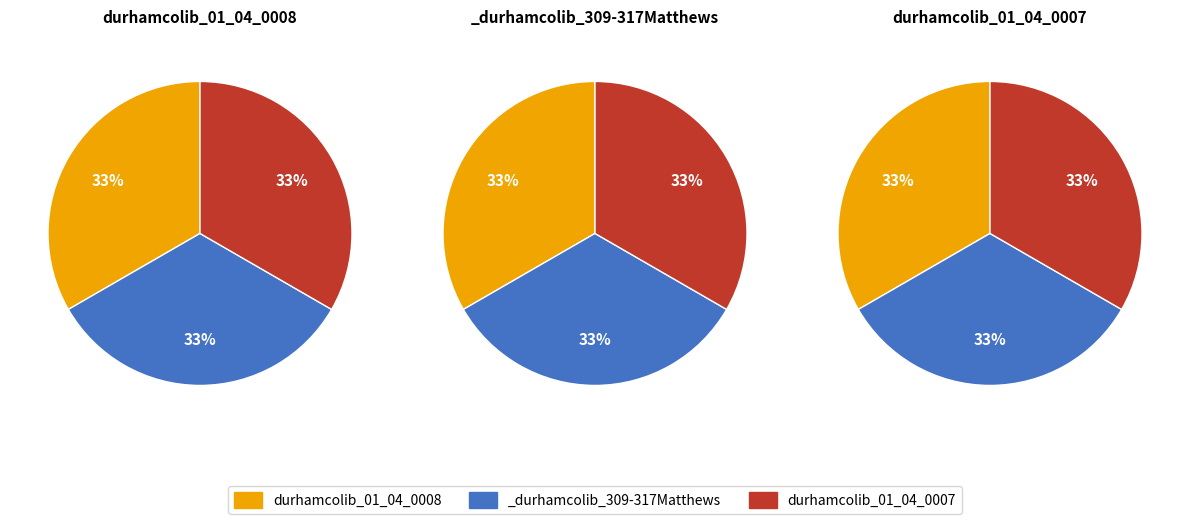

True or false: durhamcolib_01_04_0007 accounts for 6% of the total.

False